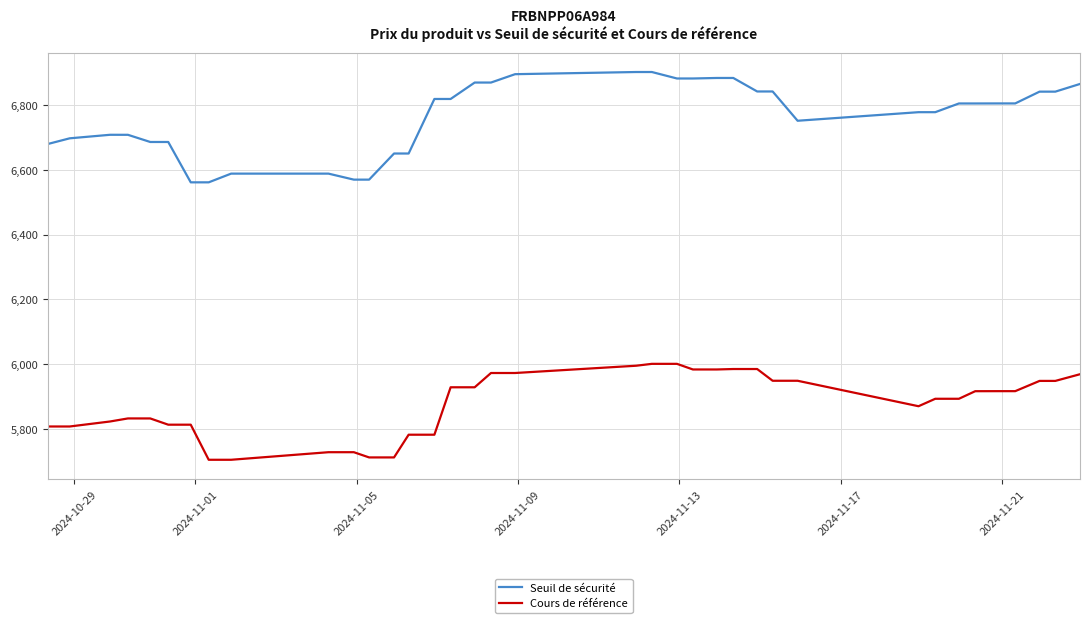

What is the sum of all Seuil de sécurité values?

257063.7